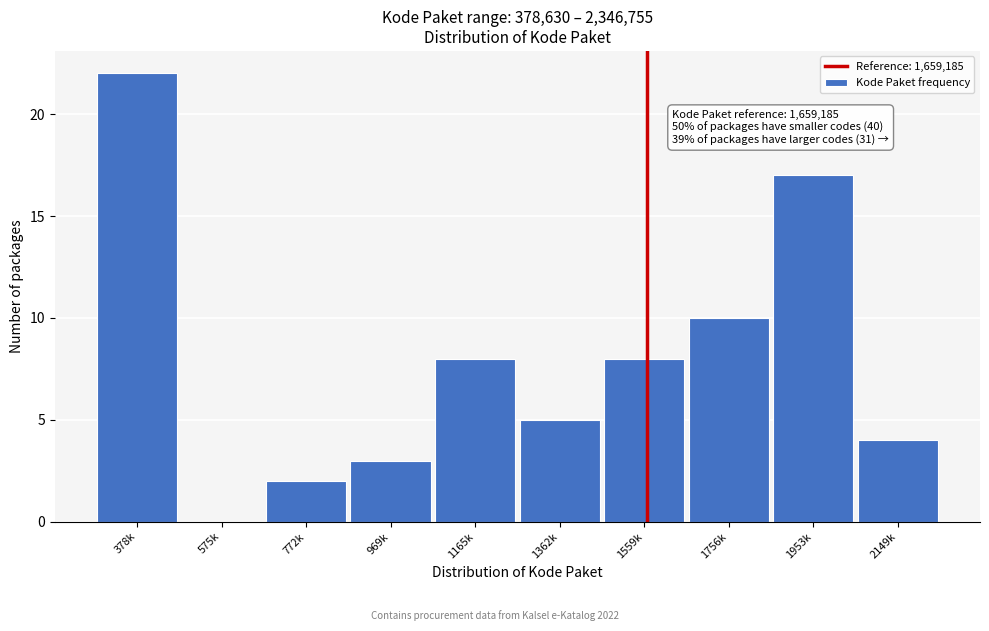

Reading left to right, extract all data points from this chart.

378k=22	575k=0	772k=2	969k=3	1165k=8	1362k=5	1559k=8	1756k=10	1953k=17	2149k=4